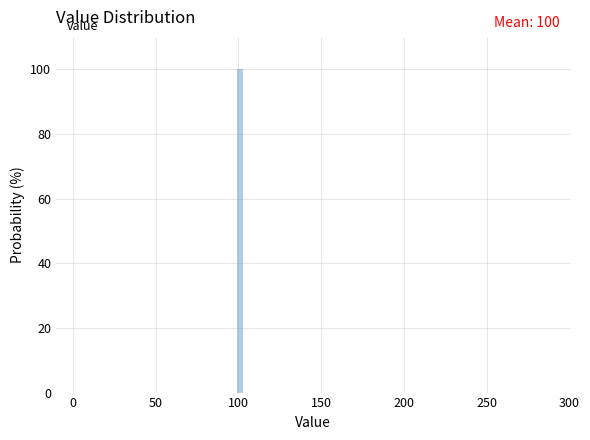

Read against the x-axis, roughly where is the centre of the tallest bar?

100